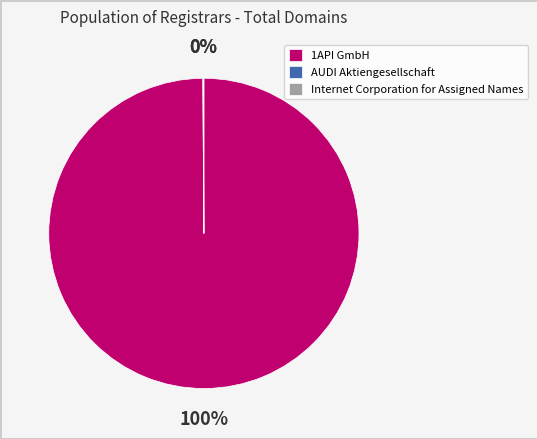

To the nearest percent, what portion does 1API GmbH represent?

100%